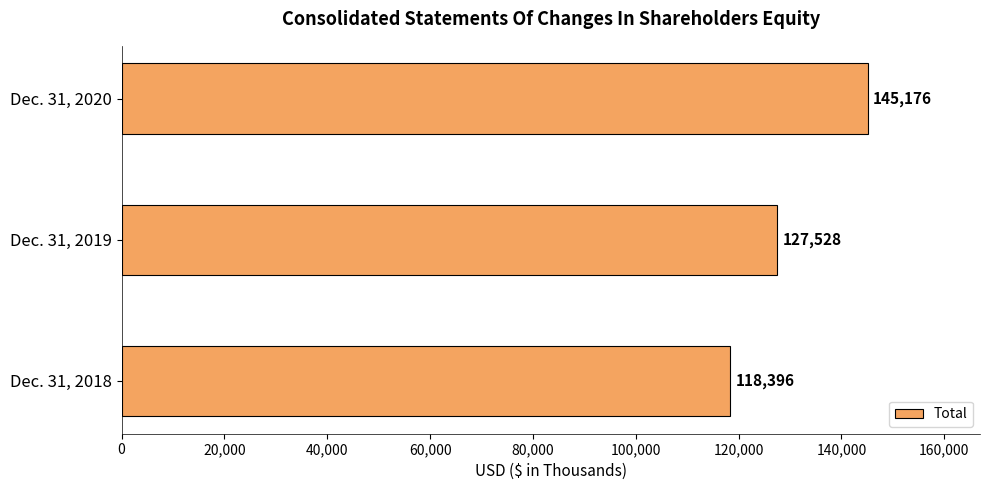

List the labels in order of value, largest first.

Dec. 31, 2020, Dec. 31, 2019, Dec. 31, 2018